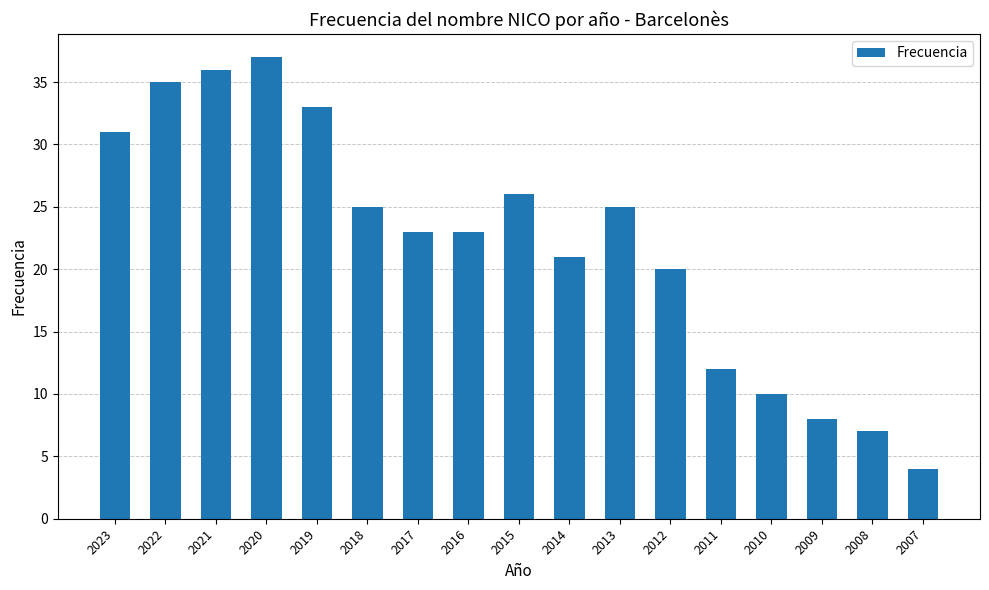

Are the bars grouped side by side (vs. stacked)?

No